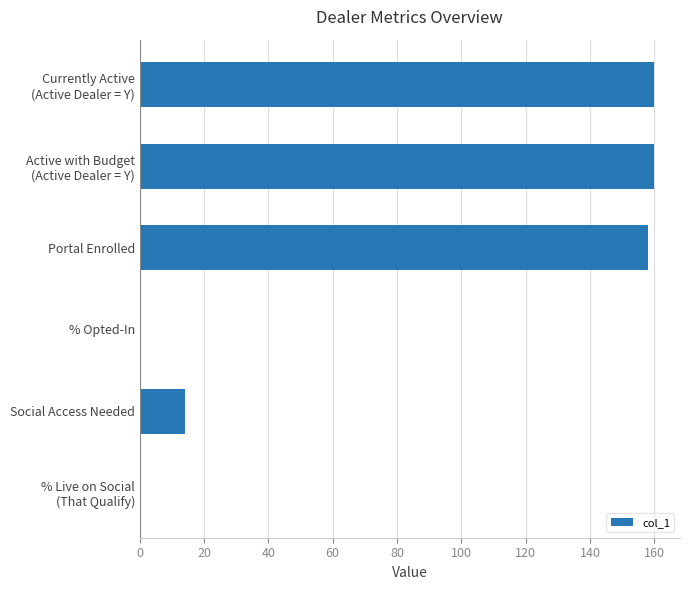

What is the greatest value displayed?

160.0